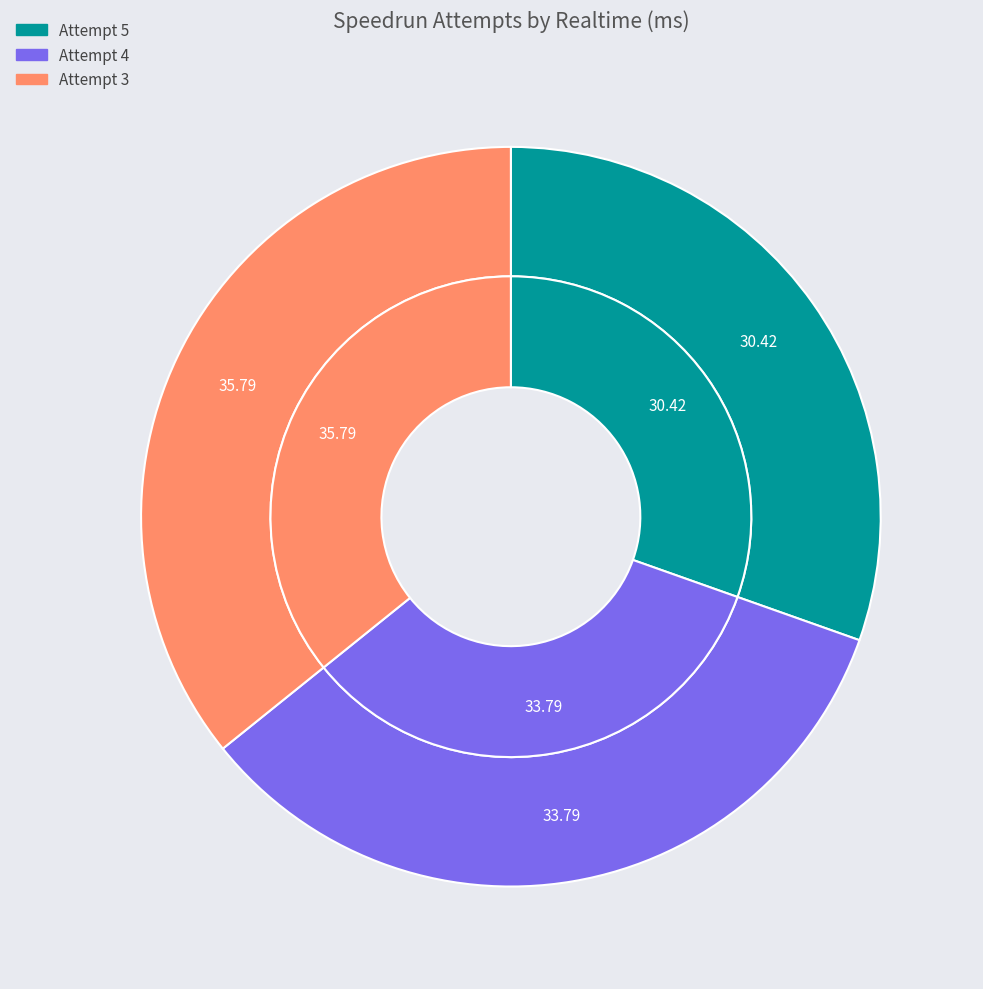

What portion of the pie excludes Attempt 5?

69.6%